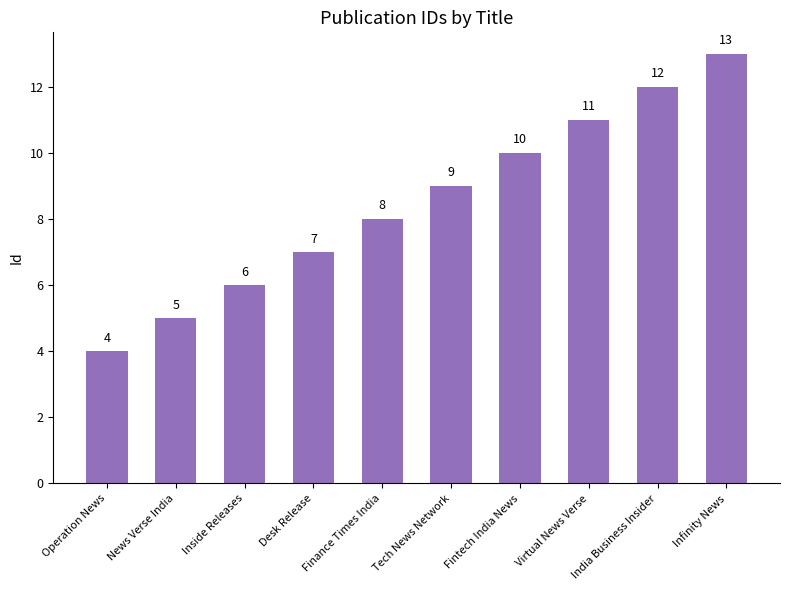

List the labels in order of value, smallest first.

Operation News, News Verse India, Inside Releases, Desk Release, Finance Times India, Tech News Network, Fintech India News, Virtual News Verse, India Business Insider, Infinity News